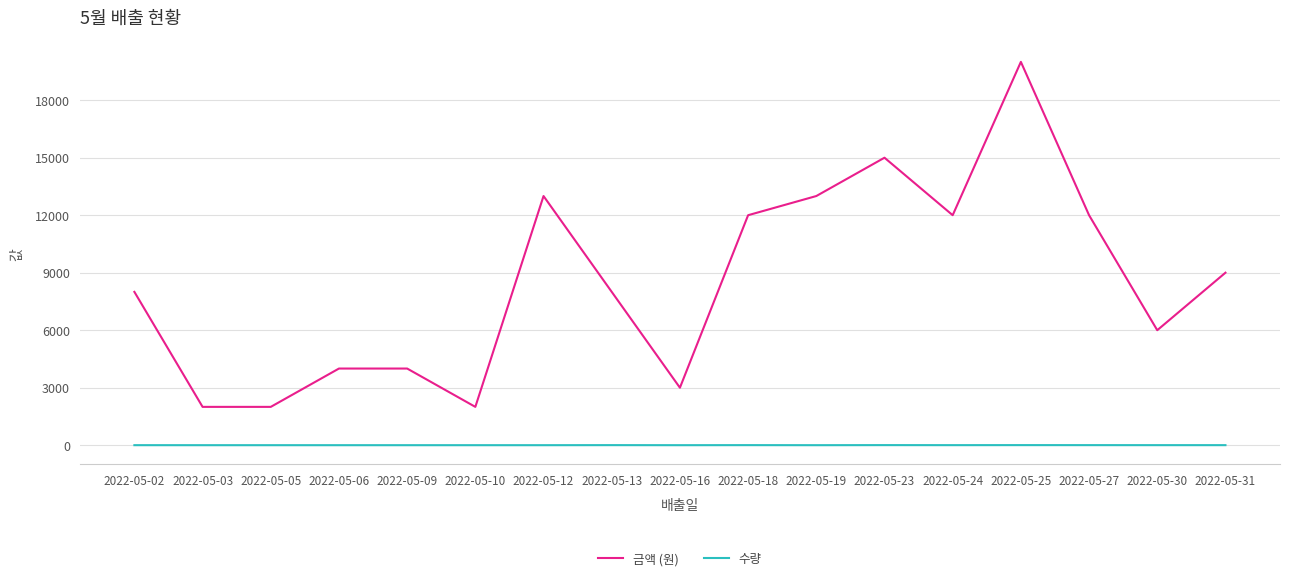

The value of 금액 (원) at 2022-05-30 is 6000. True or false?

True